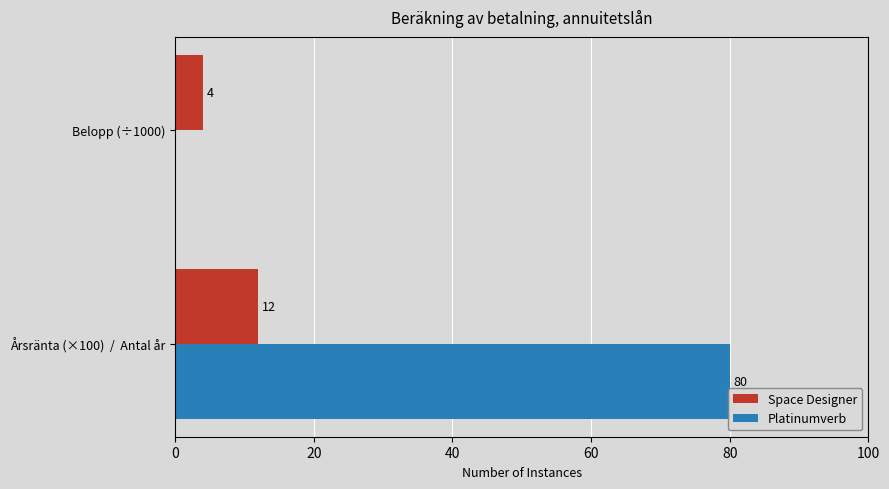

What value does the Space Designer series have at Belopp (÷1000)?

4